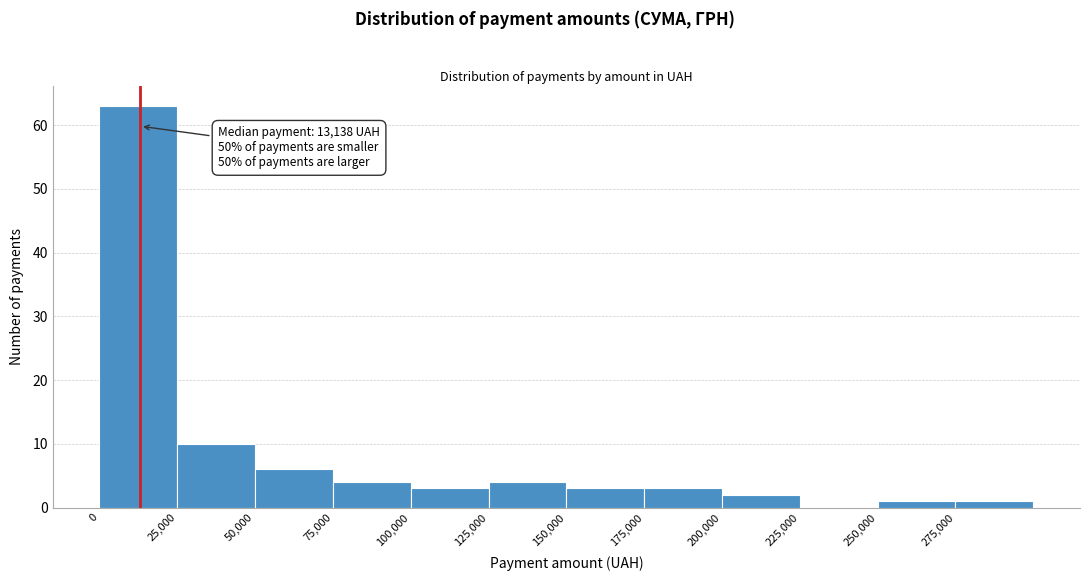

Over which range of the x-axis is the bar tallest?

0 to 25000